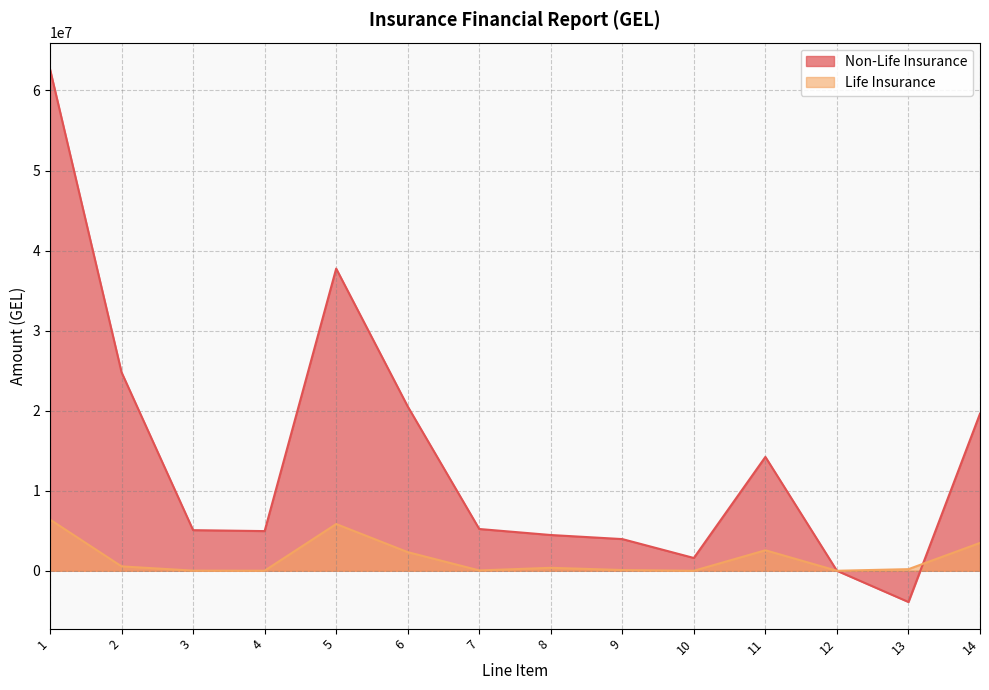

What is the difference between the Non-Life Insurance values at 11 and 14?

5401193.5